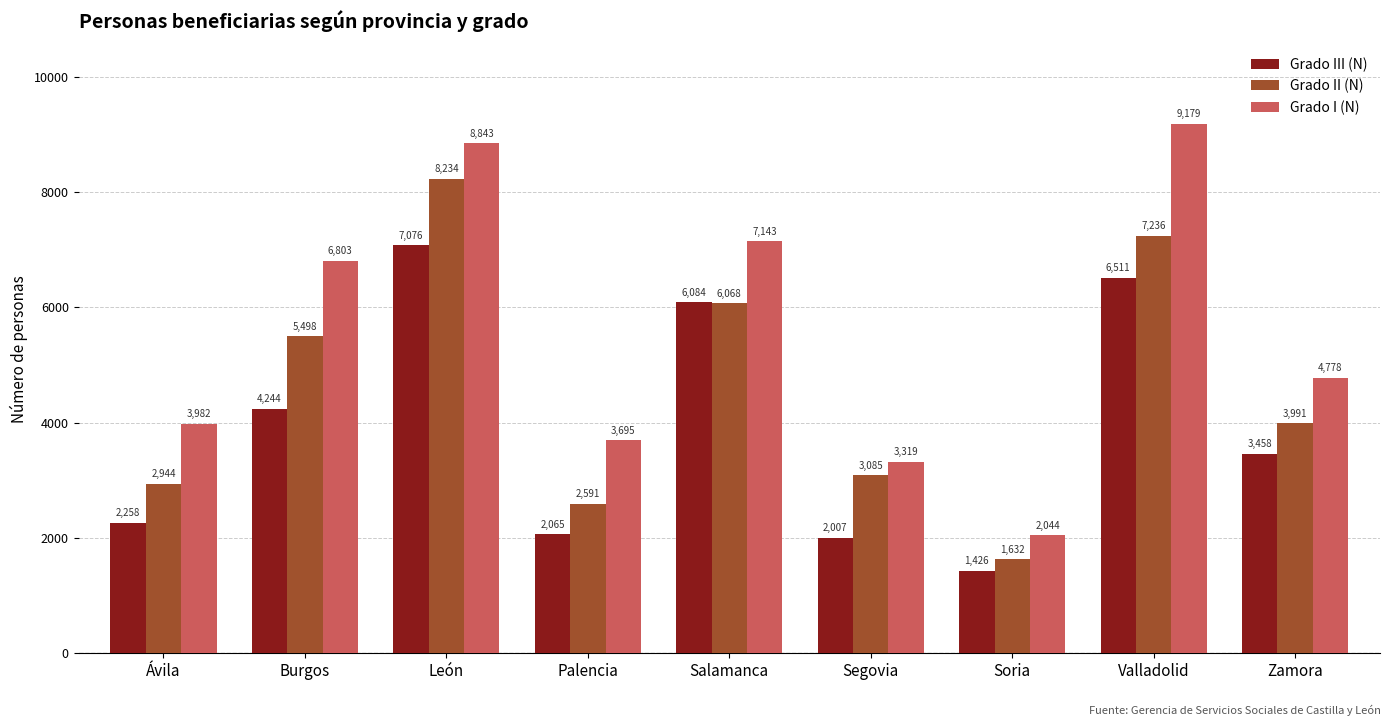

At which category is the sum across all series the highest?

León